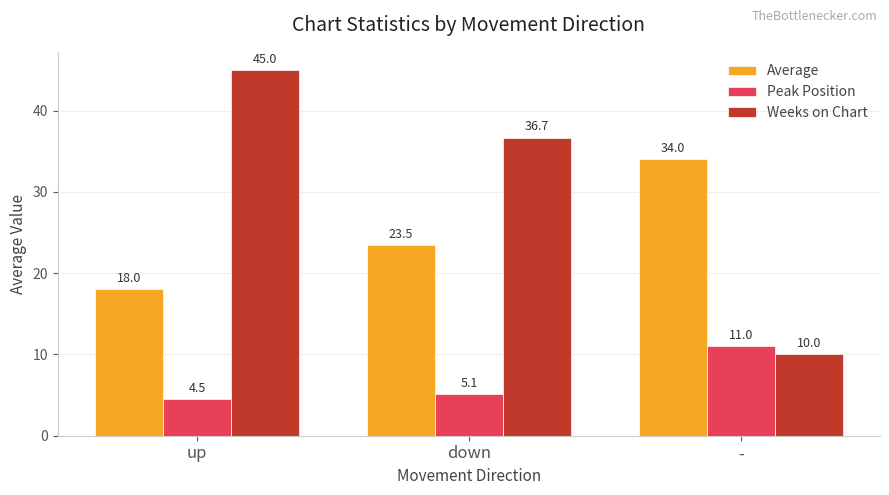

What is the approximate value of Peak Position at down?

5.1